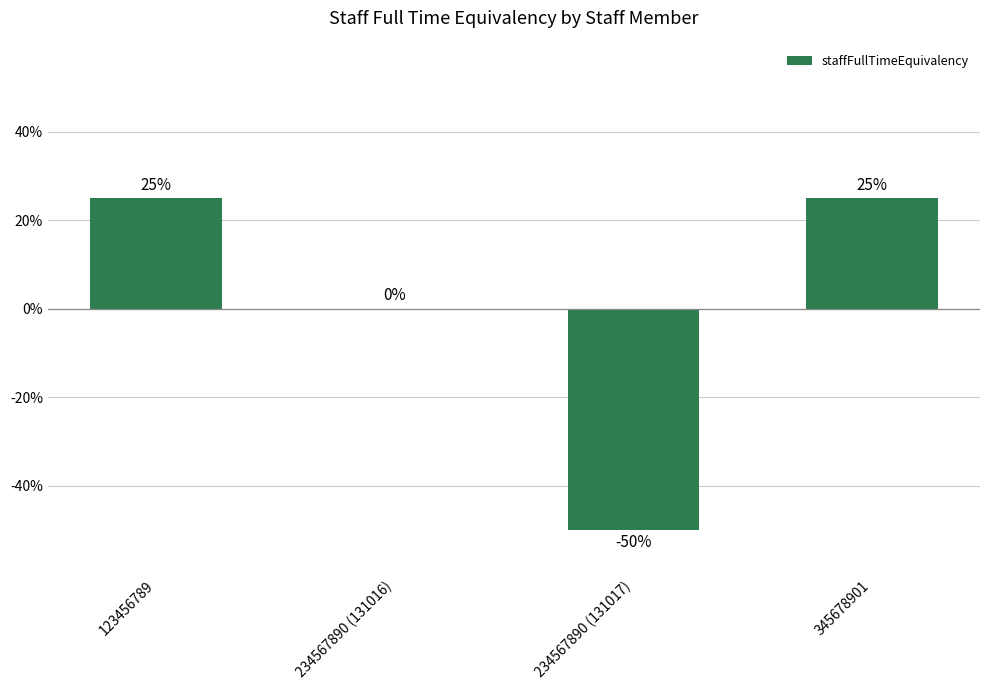

At which label does the data first exceed 0?

123456789